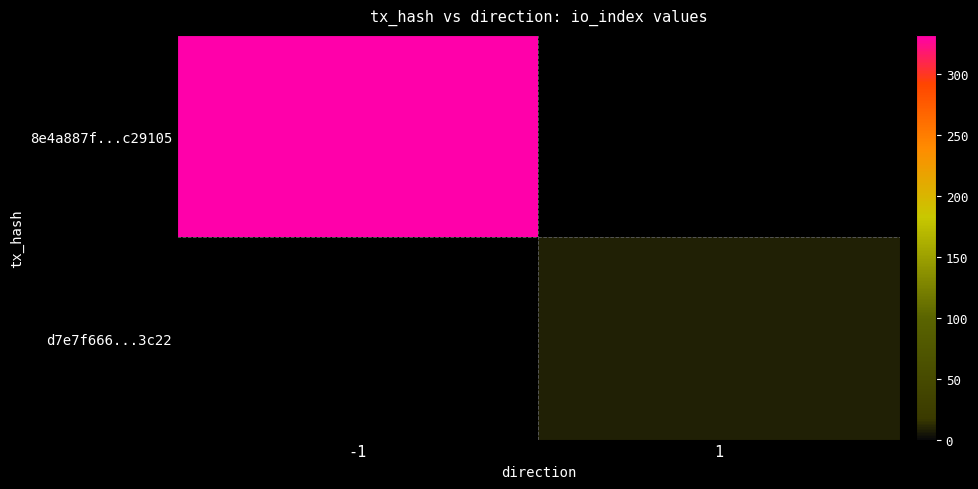

How many series are shown in this chart?

2